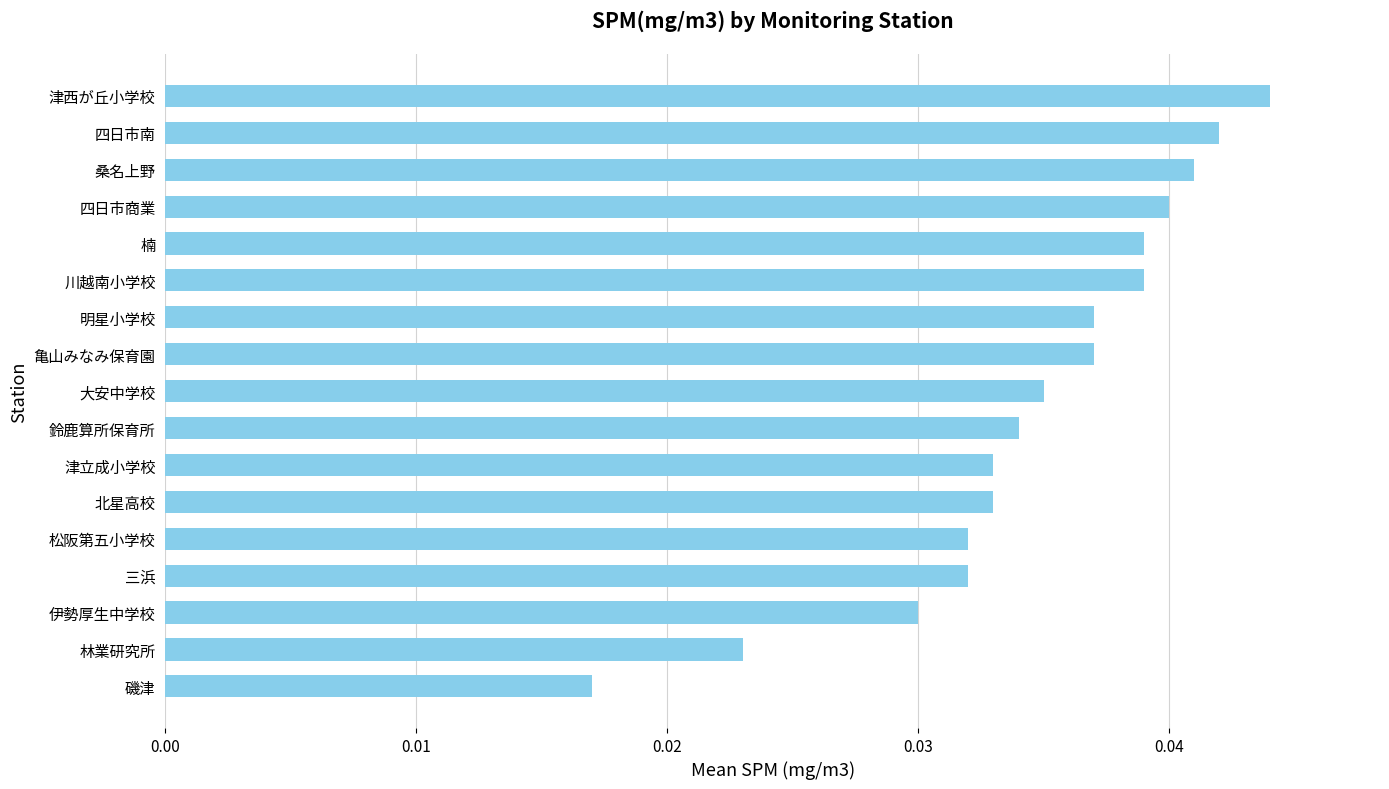

Which has a higher value, 北星高校 or 鈴鹿算所保育所?

鈴鹿算所保育所